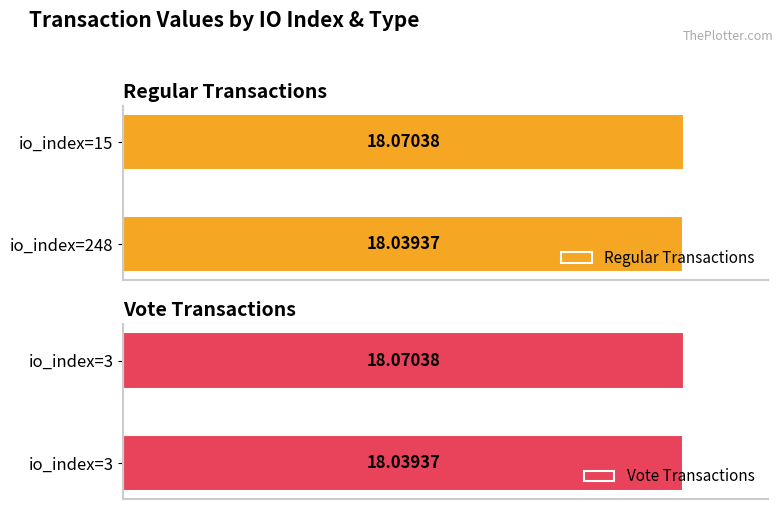

Are the bars grouped side by side (vs. stacked)?

Yes